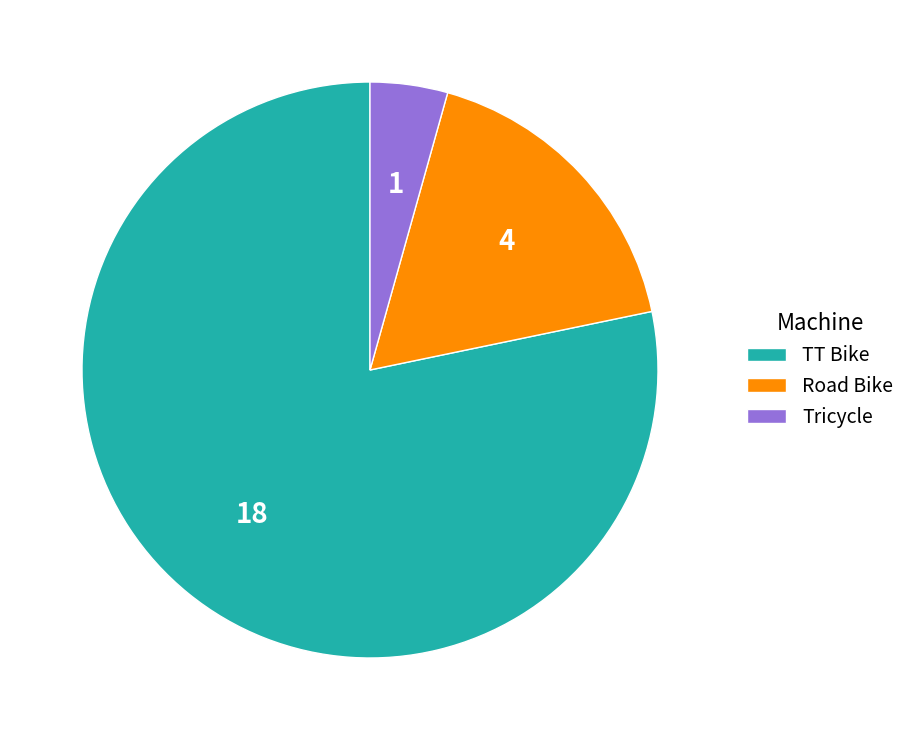

Does any single category account for the majority?

Yes